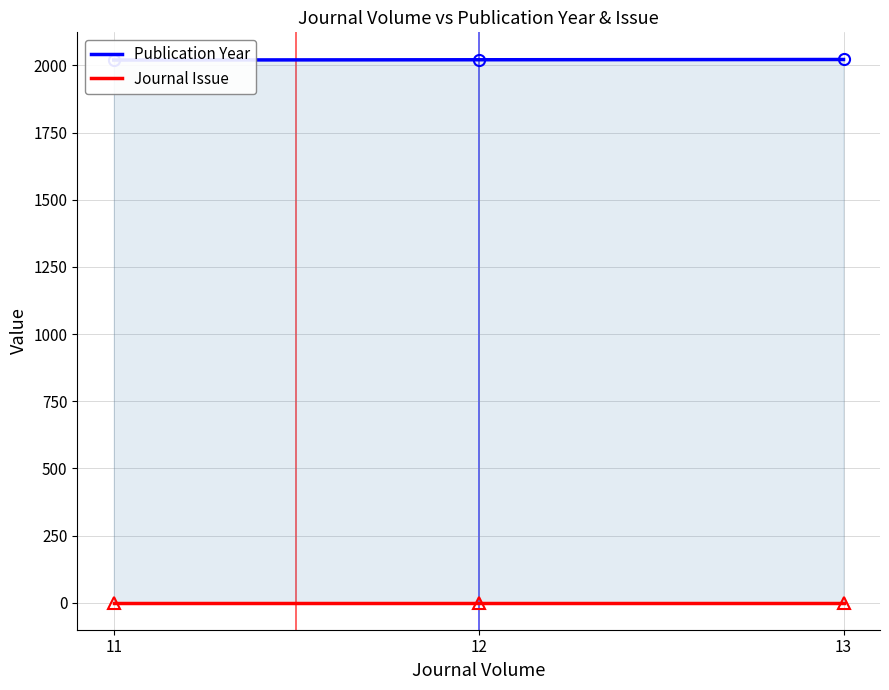

What is the sum of all Journal Issue values?

3